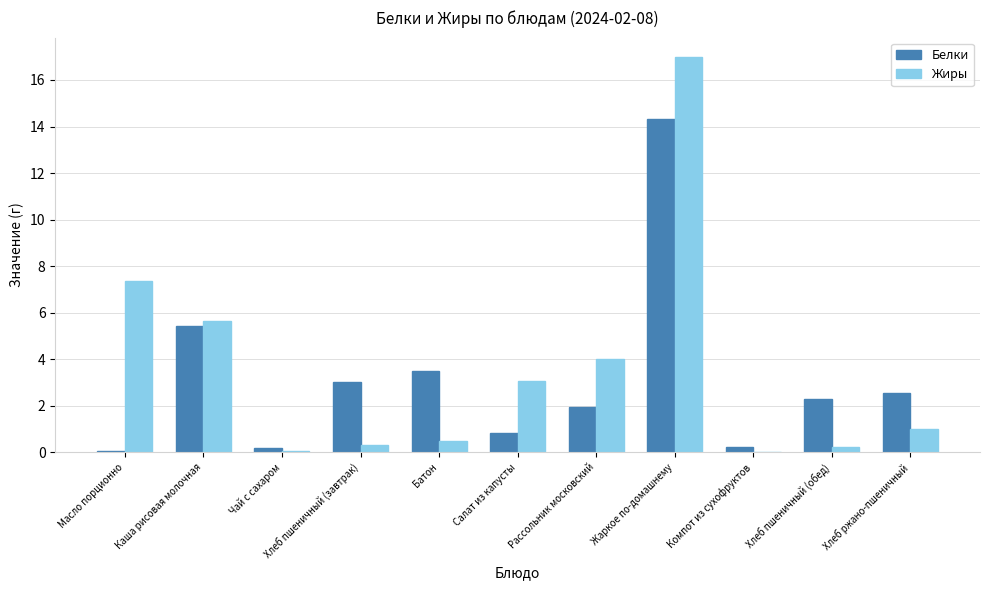

Are the bars grouped side by side (vs. stacked)?

Yes